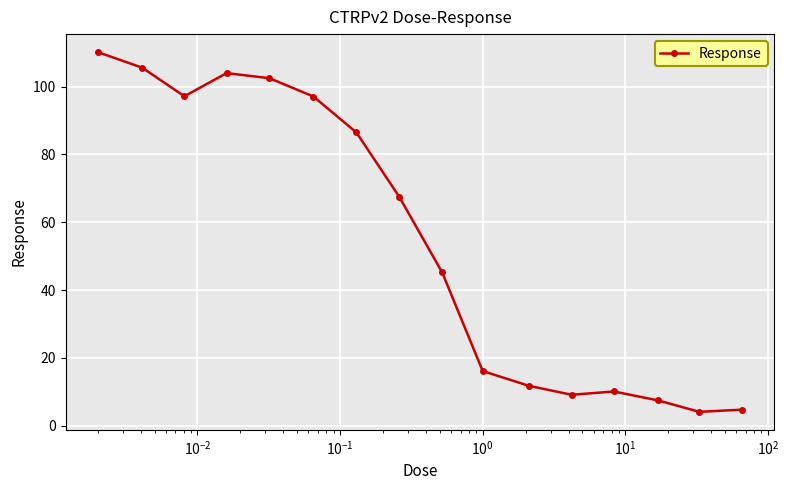

What is the maximum value shown in the chart?

110.2